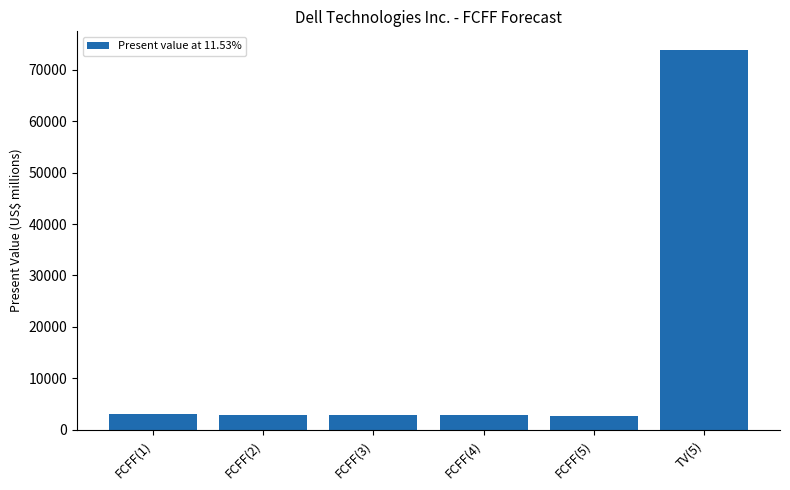

True or false: the data shows 124810 at TV(5).

False